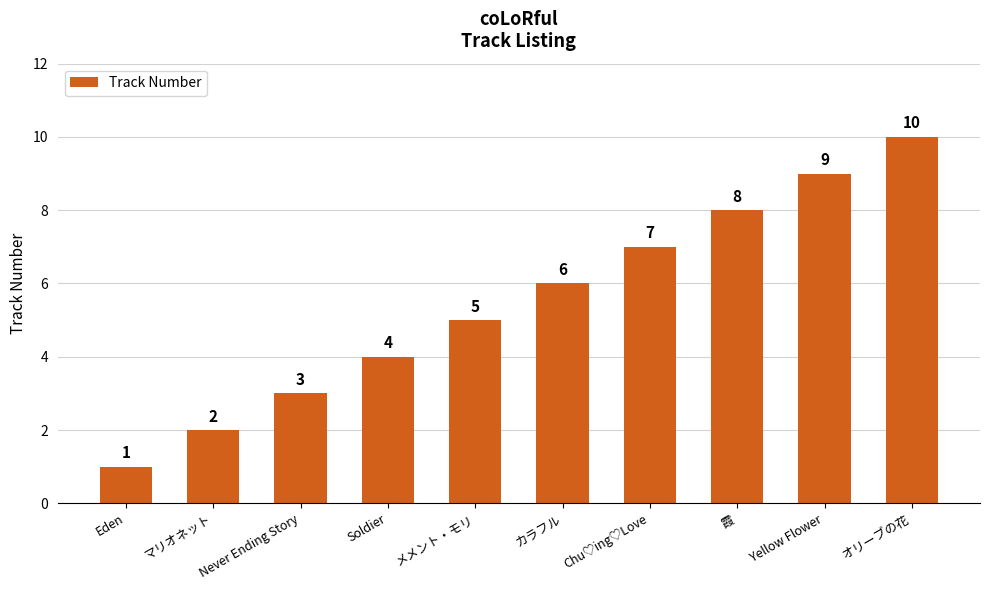

List the labels in order of value, smallest first.

Eden, マリオネット, Never Ending Story, Soldier, メメント・モリ, カラフル, Chu♡ing♡Love, 霞, Yellow Flower, オリーブの花